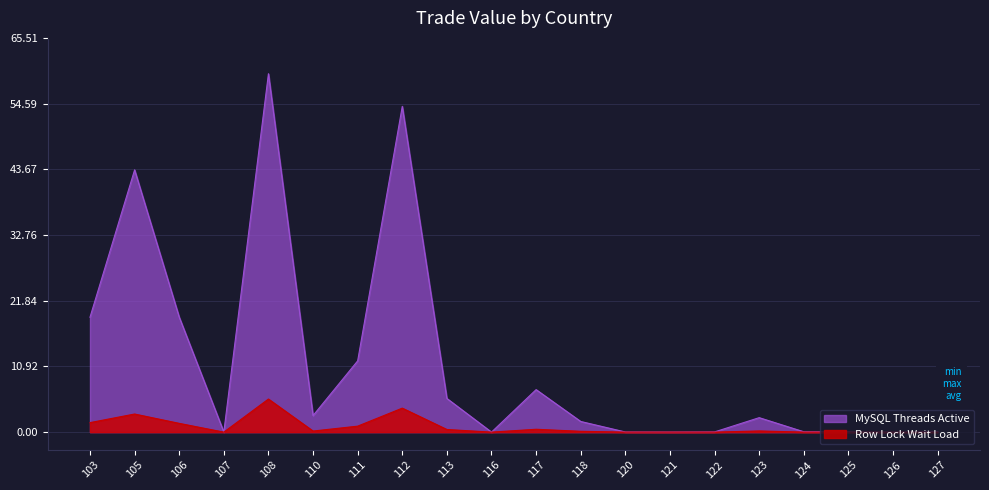

Count the number of categories in the chart.

20